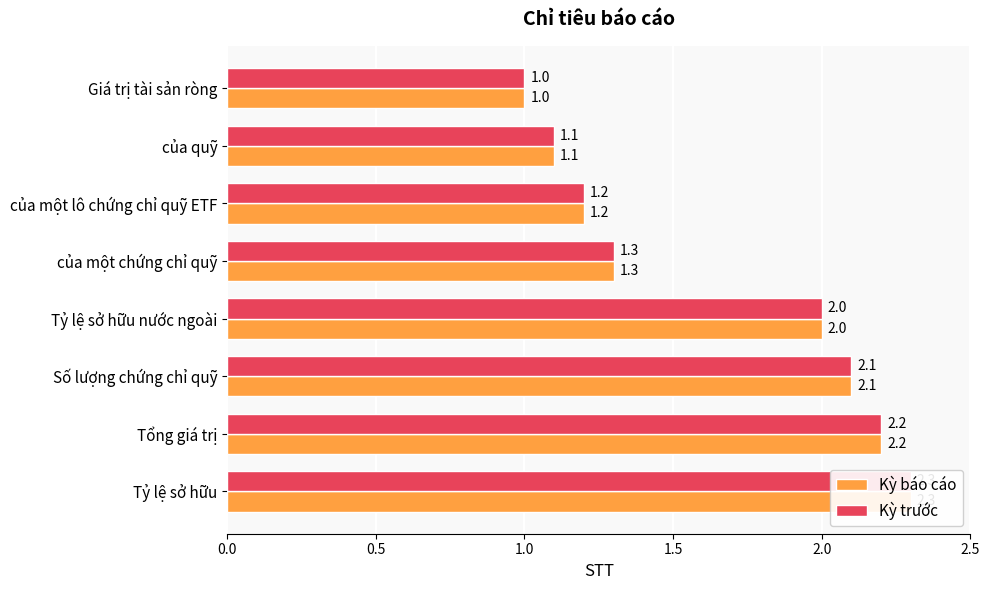

The Kỳ trước series shows 1.2 at của một lô chứng chỉ quỹ ETF. True or false?

True